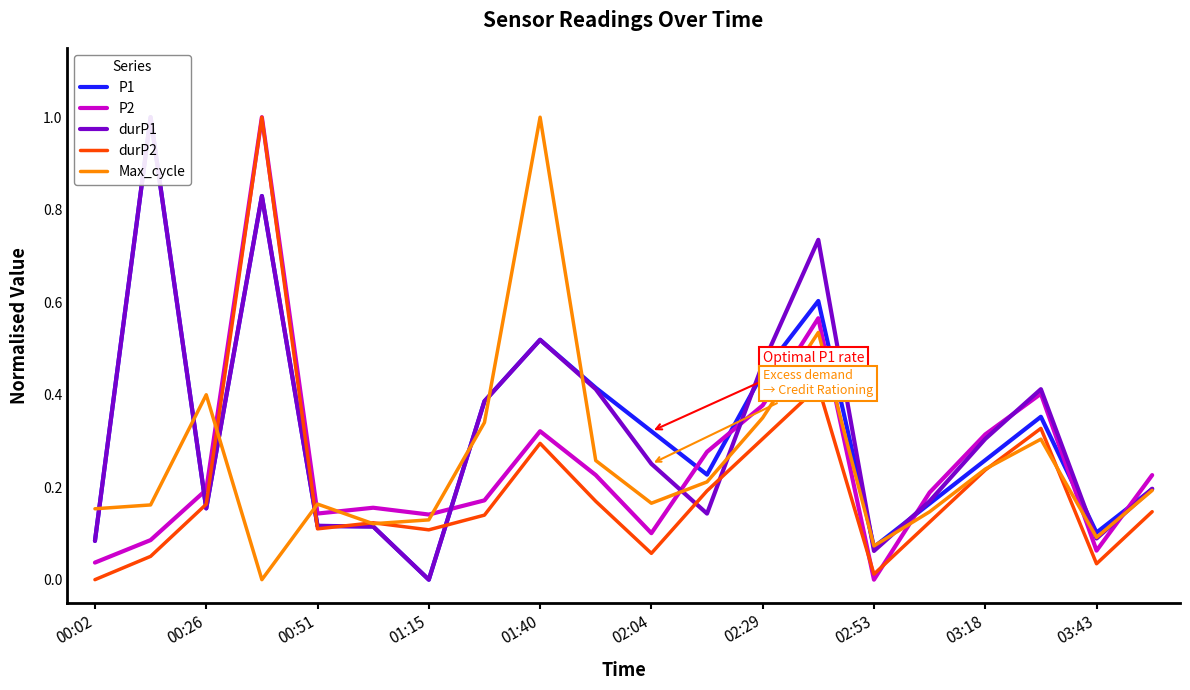

List the series in order of their peak value, highest first.

durP1, durP2, Max_cycle, P1, P2